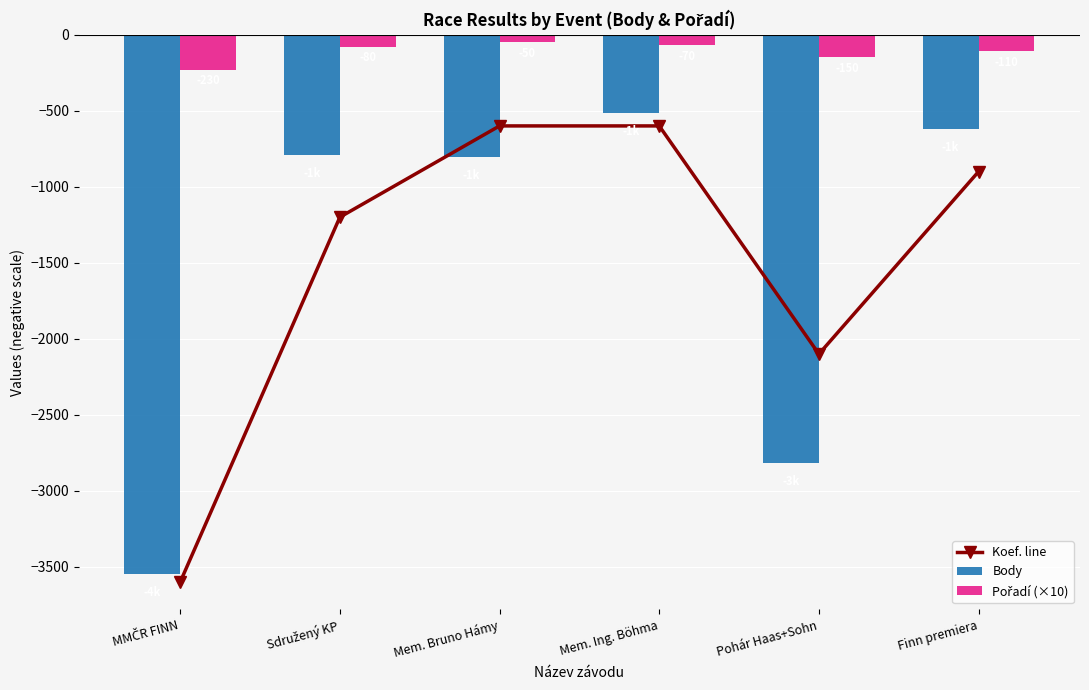

Count the number of categories in the chart.

6